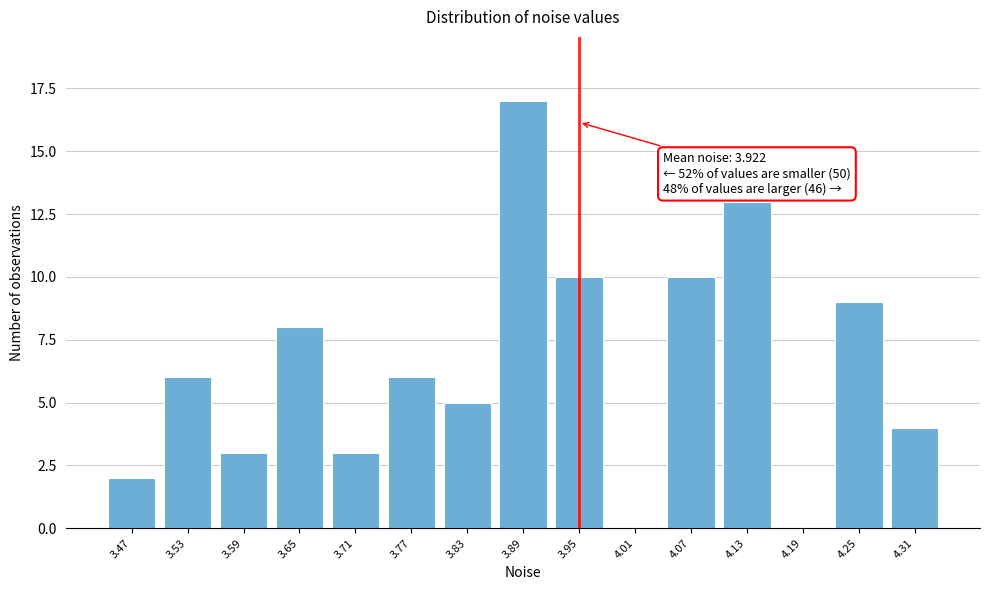

Reading left to right, transcribe all the data shown in this chart.

3.47=2	3.53=6	3.59=3	3.65=8	3.71=3	3.77=6	3.83=5	3.89=17	3.95=10	4.01=0	4.07=10	4.13=13	4.19=0	4.25=9	4.31=4